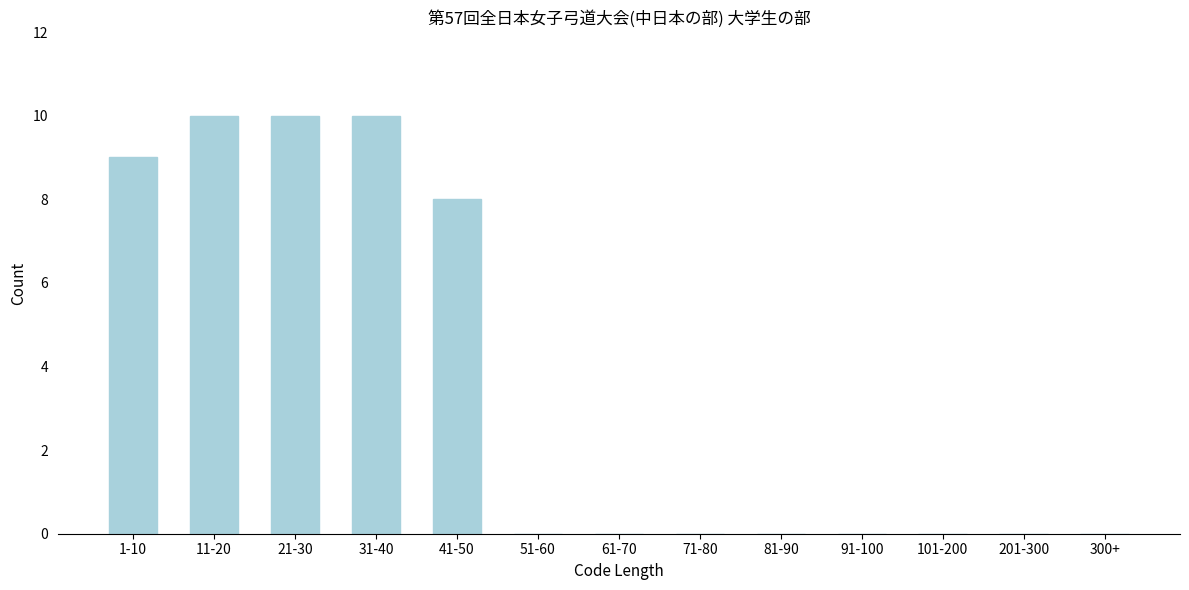

Reading right to left, transcribe all the data shown in this chart.

300+=0	201-300=0	101-200=0	91-100=0	81-90=0	71-80=0	61-70=0	51-60=0	41-50=8	31-40=10	21-30=10	11-20=10	1-10=9